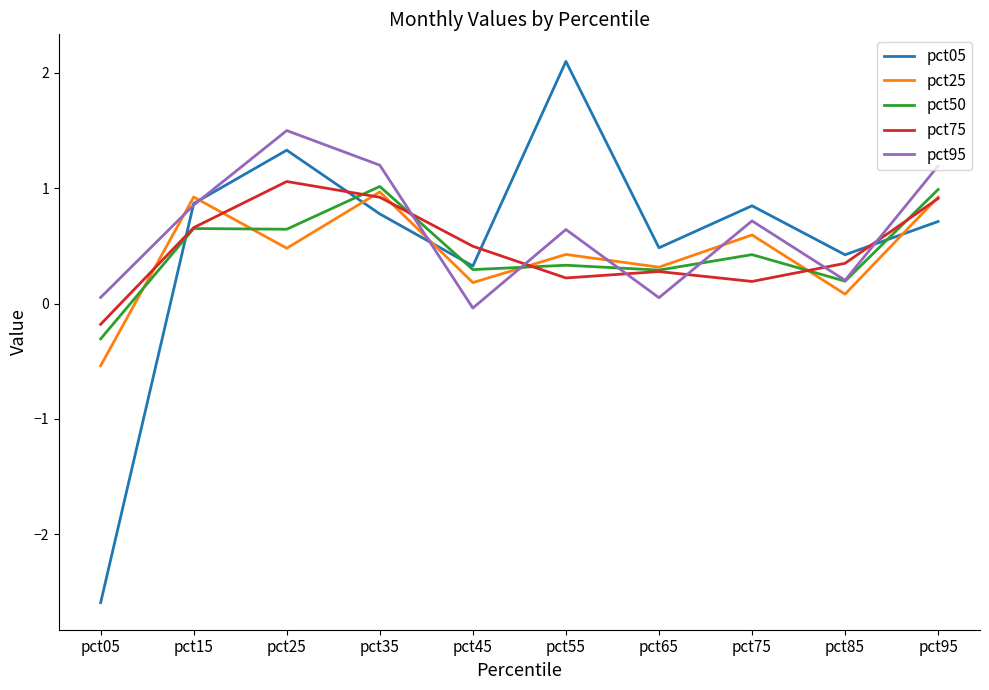

Is the value of pct25 at pct85 greater than the value of pct05 at pct85?

No